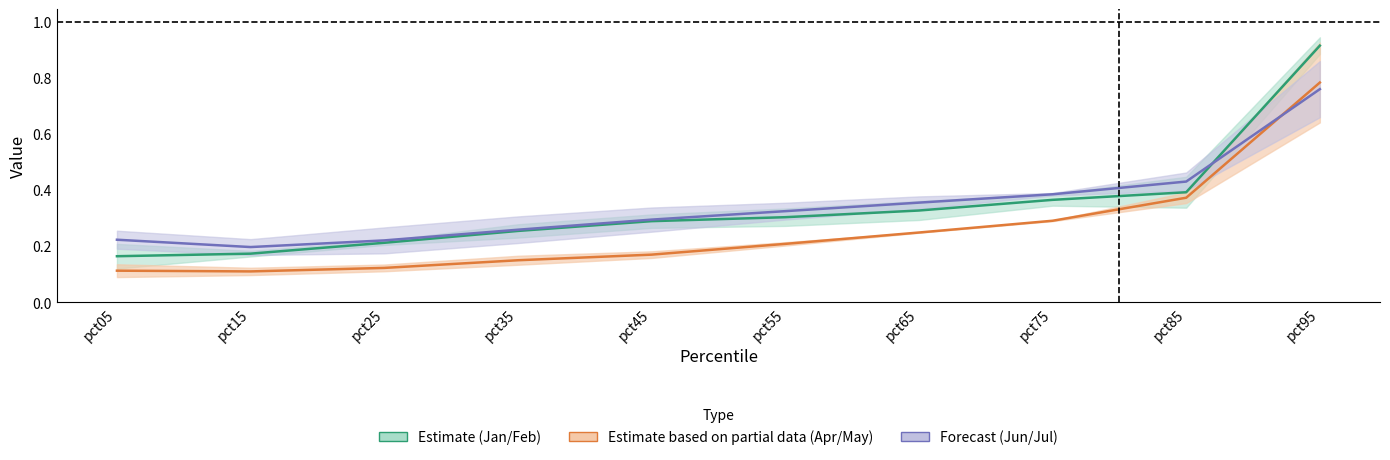

How many intersections are there between Estimate (Jan/Feb) and Forecast (Jun/Jul)?

1